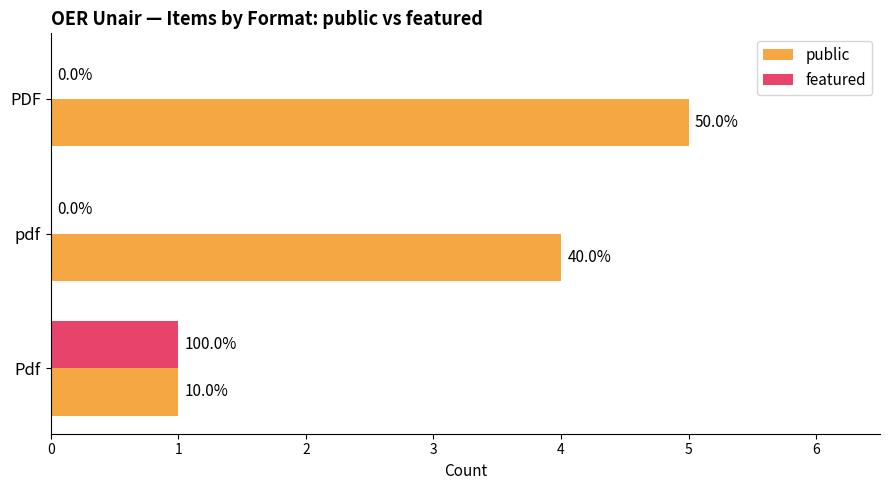

What are all the series names shown in the legend?

public, featured